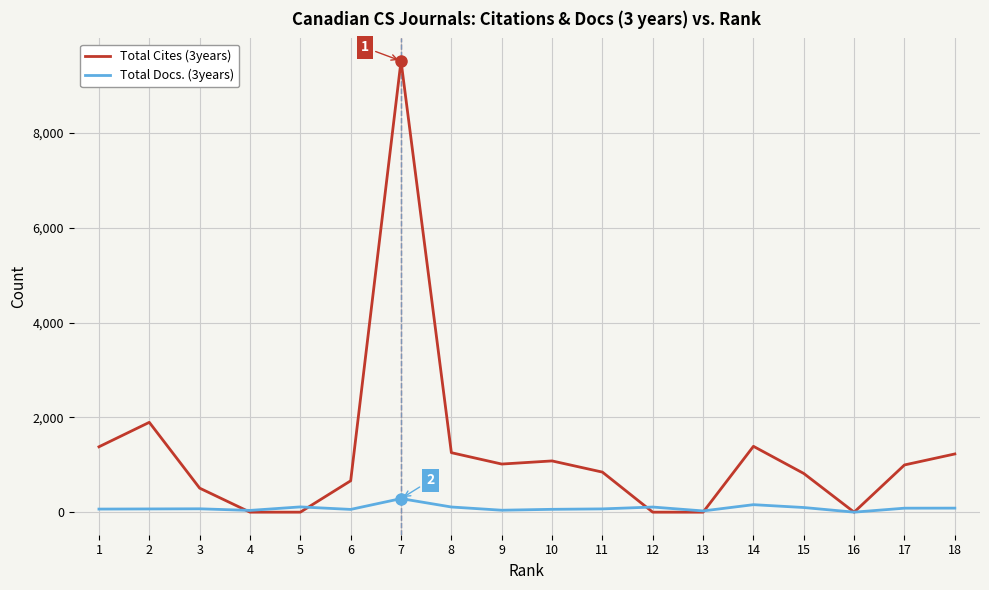

How many data points in Total Docs. (3years) are less than 71?

9